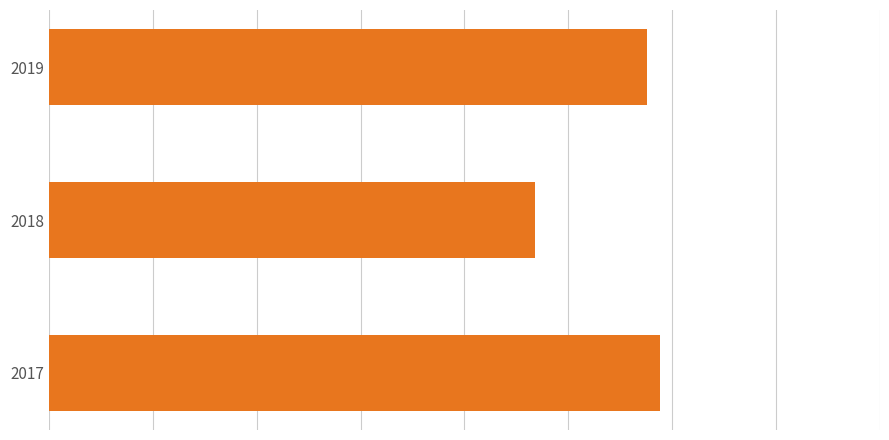

What is the minimum value shown in the chart?

101.7